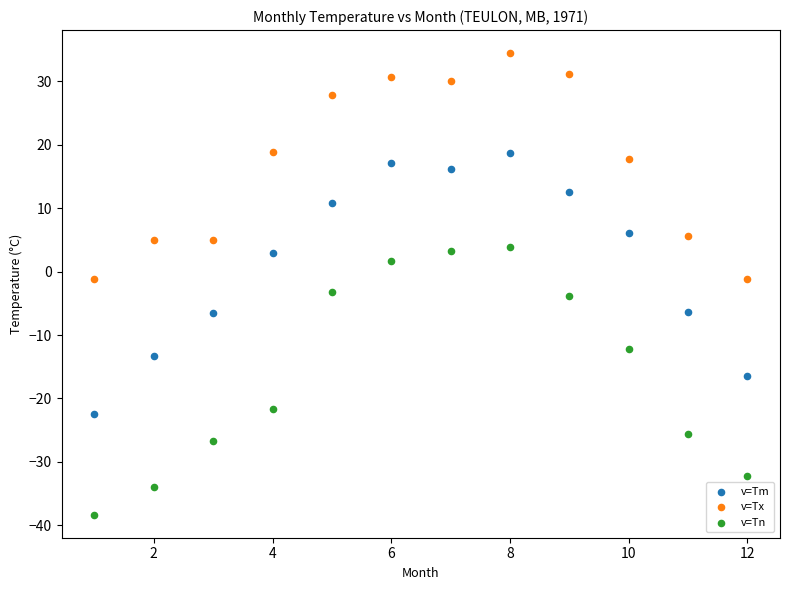

Across all data points, what is the range of X values (max minus min)?

11.0